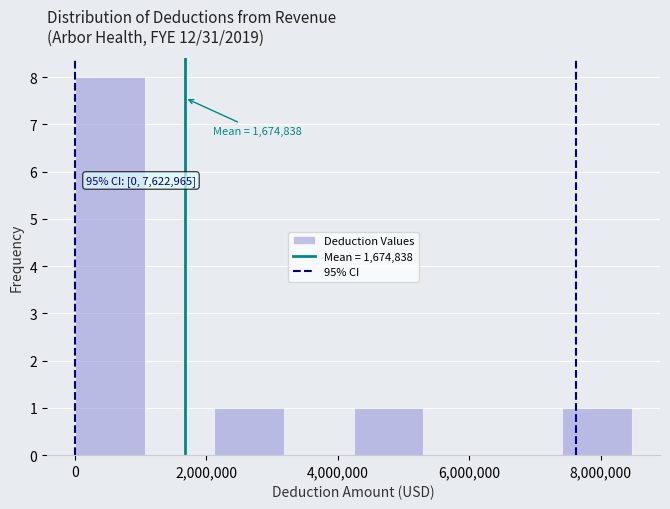

Which range on the x-axis has the tallest bar?

0 to 1000000